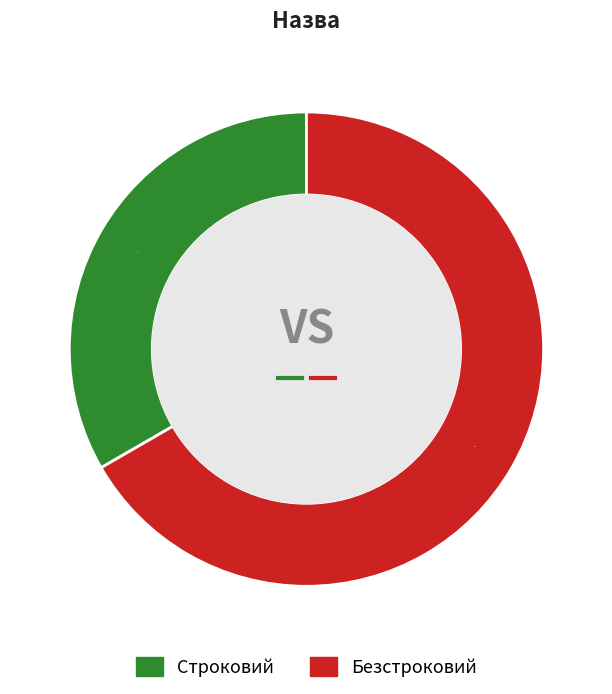

To the nearest percent, what is the average slice percentage?

50%